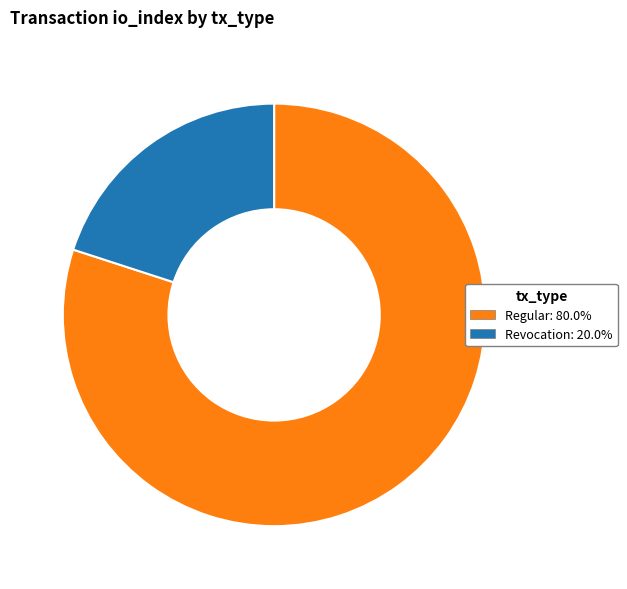

How many segments does this pie chart have?

2